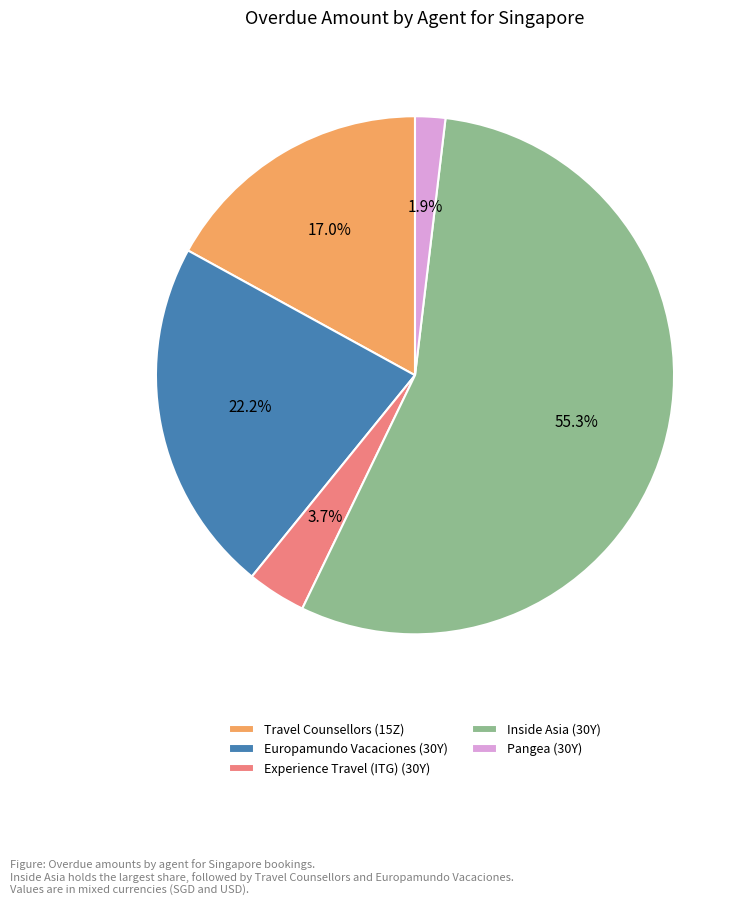

True or false: Pangea (30Y) accounts for 15% of the total.

False